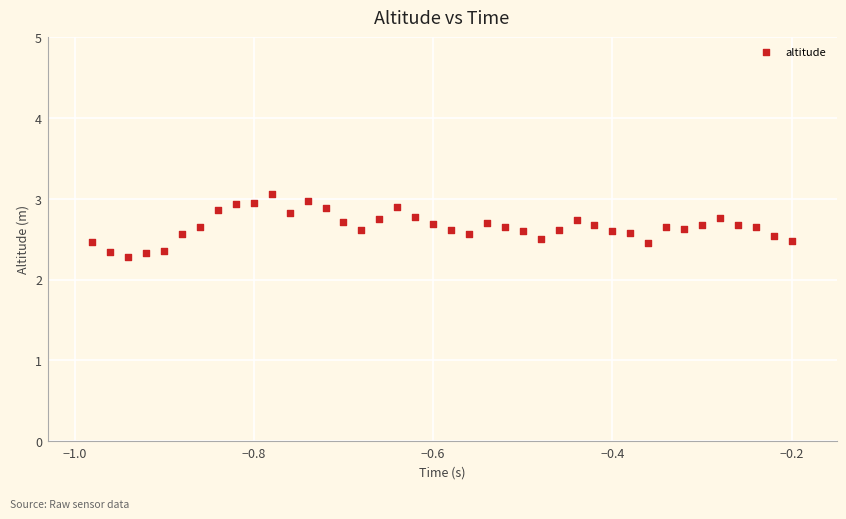

What is the range of X values (max minus min)?

0.8